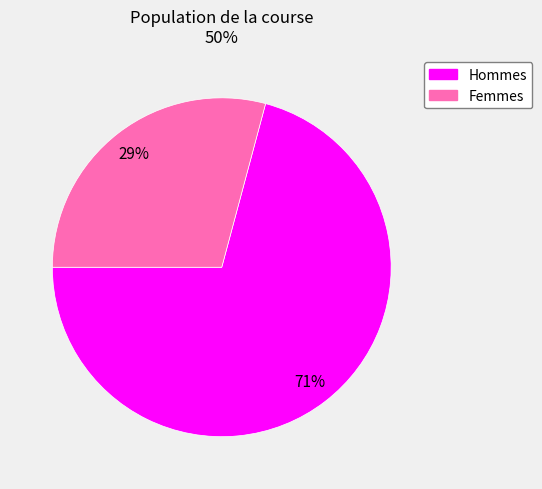

To the nearest percent, what is the difference between the largest and smallest slice percentages?

42%